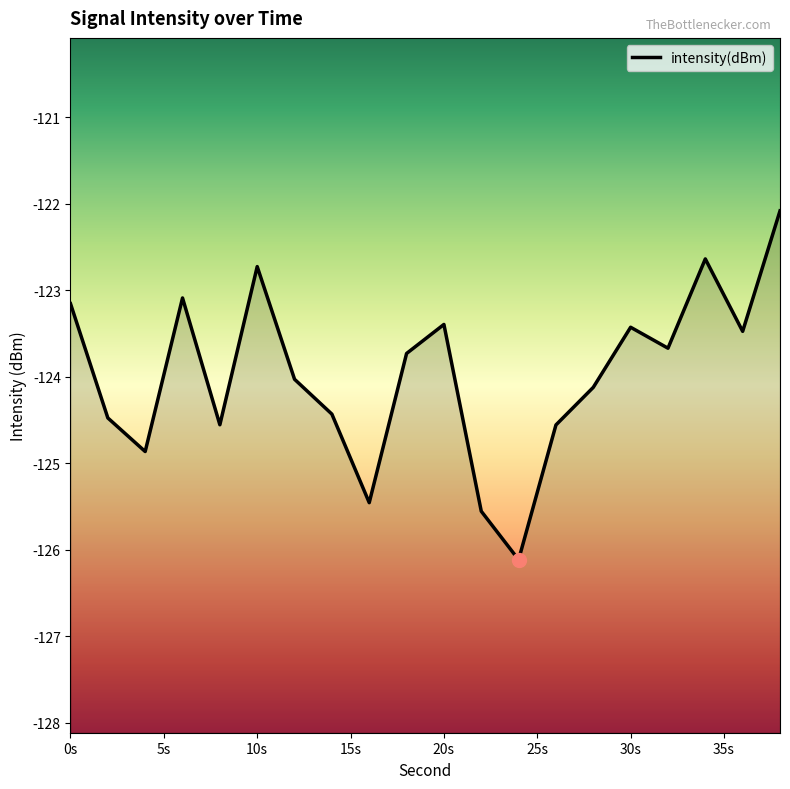

Count the number of values greater than -123.

3